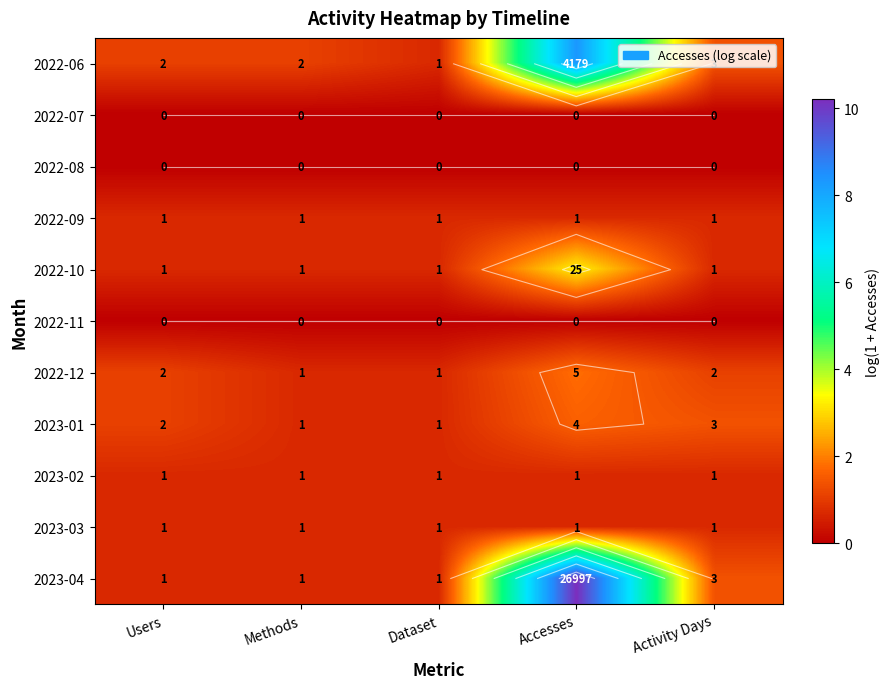

How many categories are shown in the chart?

5